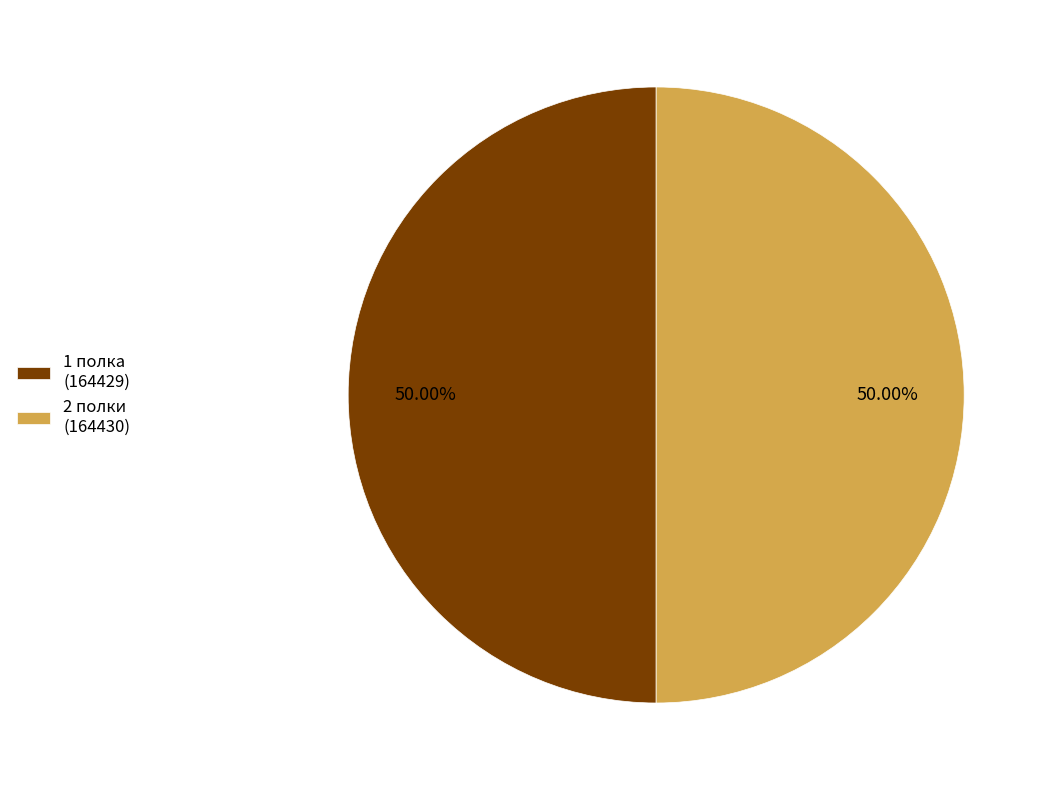

Approximately how many times larger is the value at 1 полка (164429) compared to 2 полки (164430)?

1.0